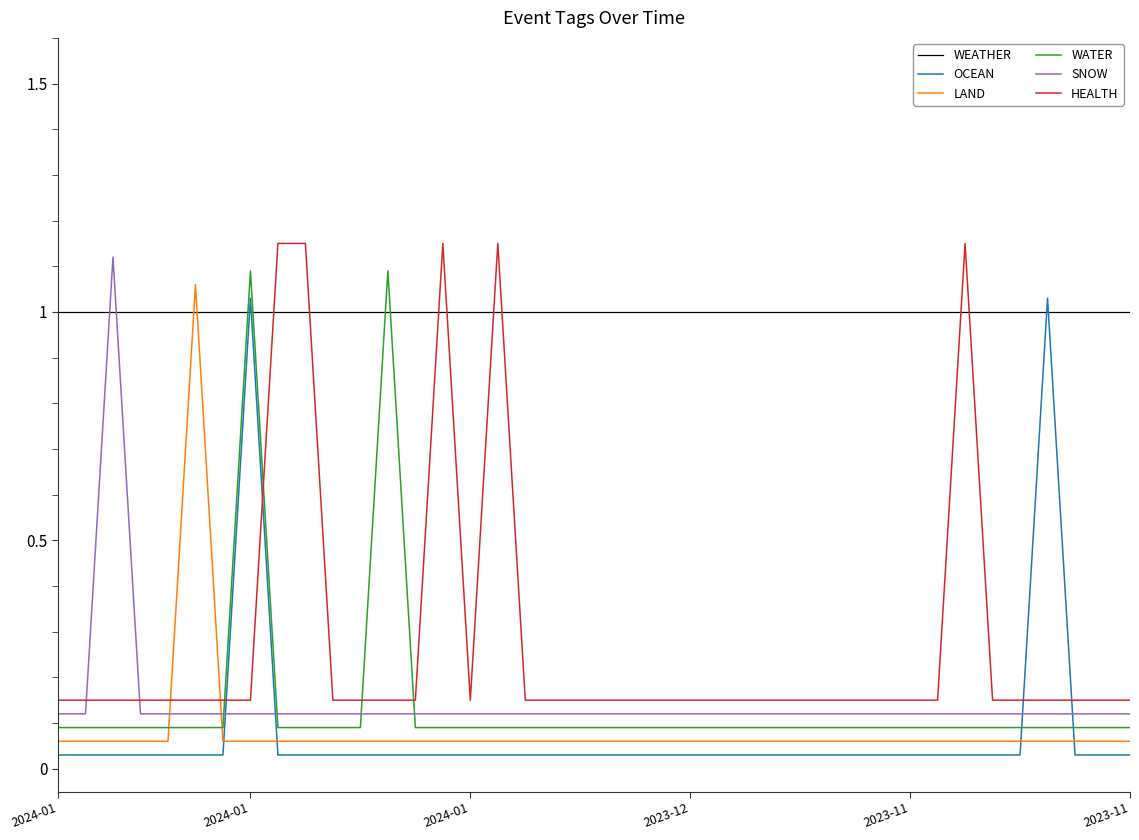

Which series has the largest total across all categories?

WEATHER